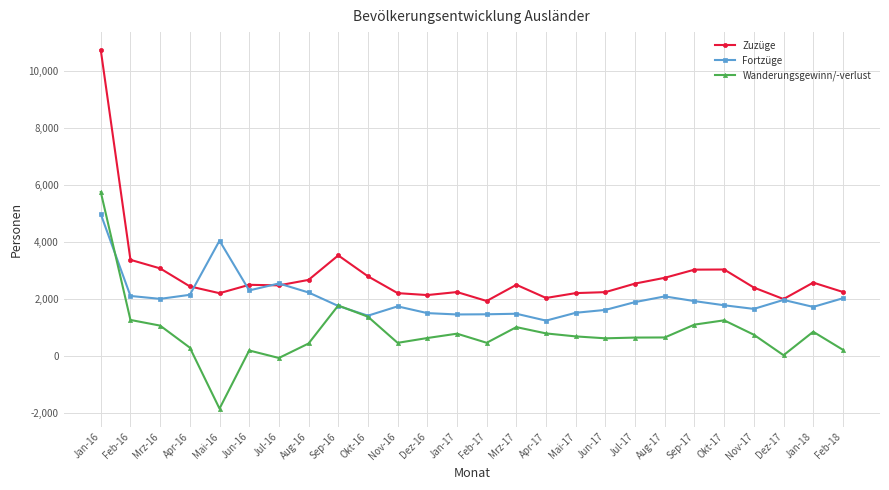

What is the sum of the Fortzüge values at Feb-16 and Jun-17?

3734